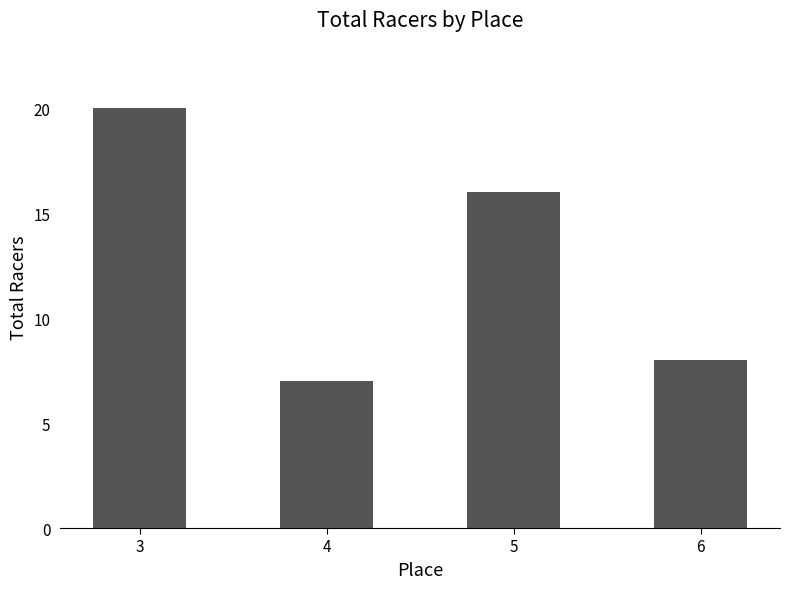

Which label corresponds to the smallest value in the chart?

4